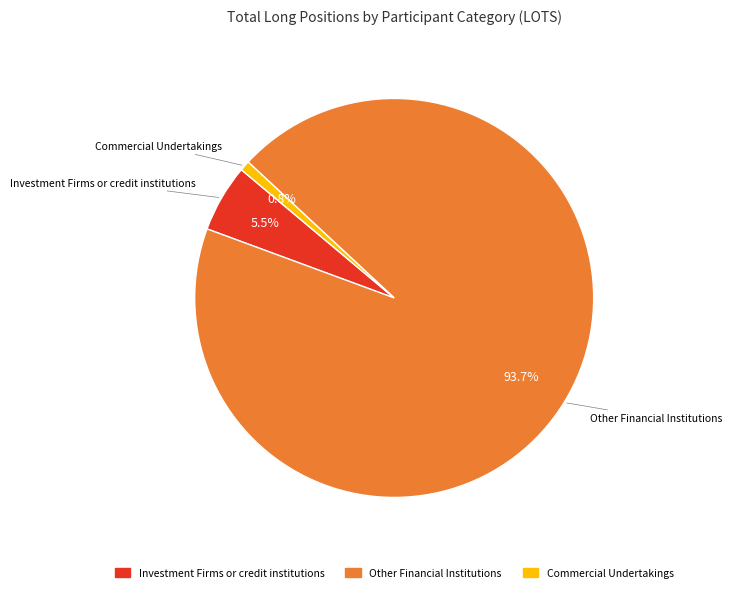

Does any single category account for the majority?

Yes